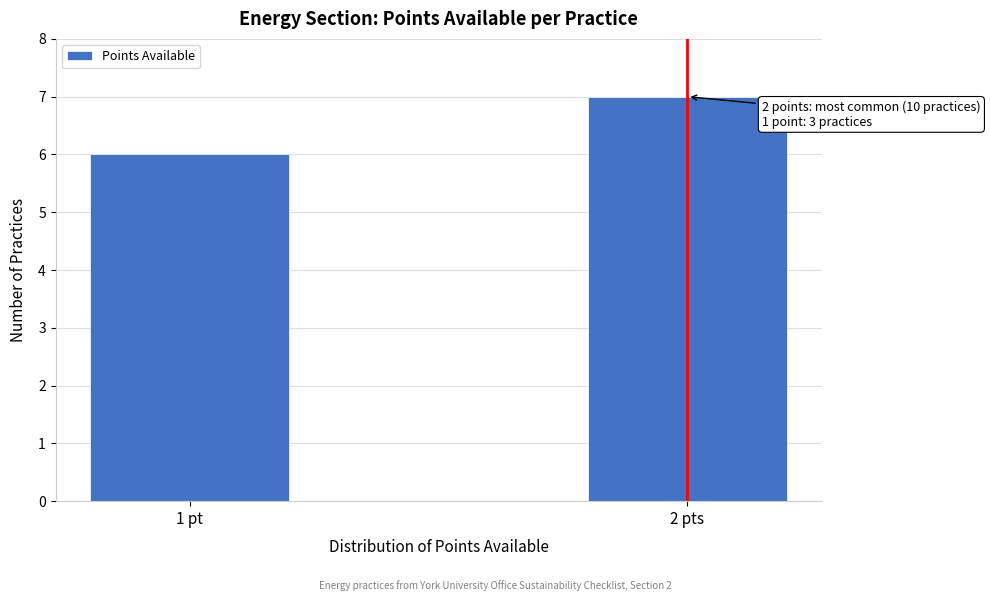

Reading left to right, list all the values displayed in this chart.

1 pt=6	2 pts=7